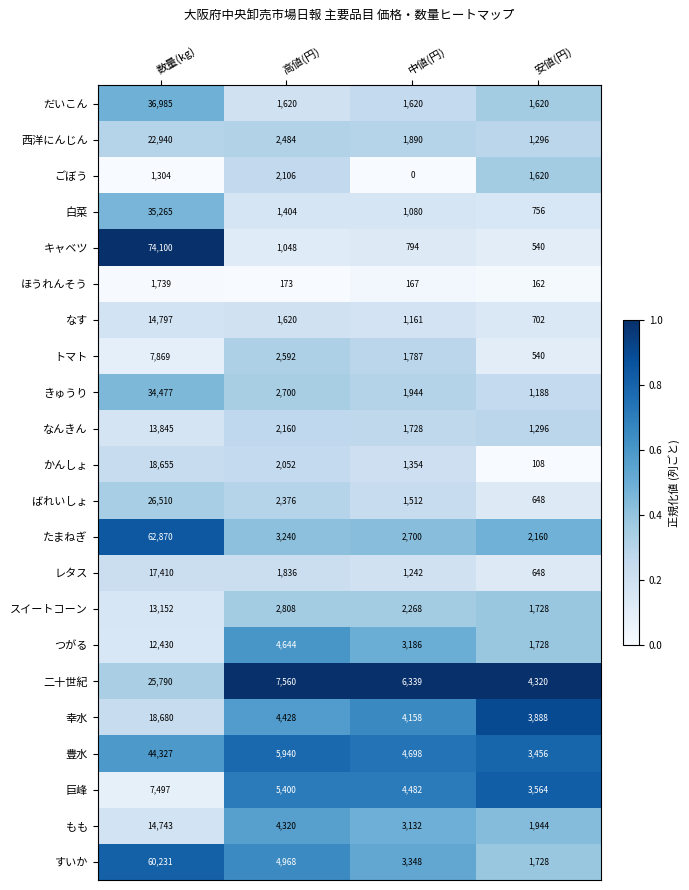

What is the greatest value displayed?

74100